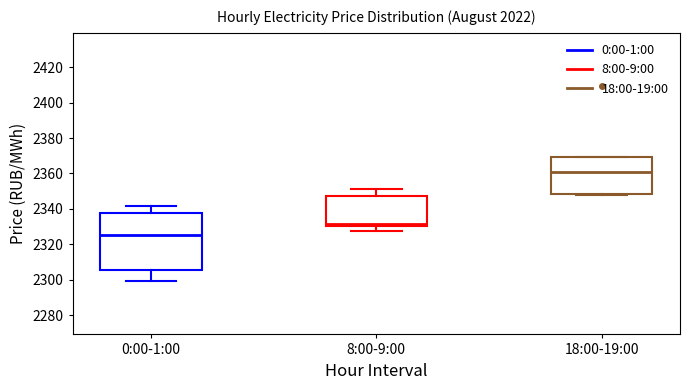

Reading left to right, transcribe this box plot: for each box, give where its median line is, the range the box spans, and where its two whiskers end, as read against the y-axis. The values are not printed on the chart, so give them approximately, as read against the axis.

0:00-1:00: median 2326, box 2306 to 2338, whiskers 2300 to 2342
8:00-9:00: median 2332, box 2330 to 2348, whiskers 2328 to 2352
18:00-19:00: median 2360, box 2348 to 2370, whiskers 2348 to 2370